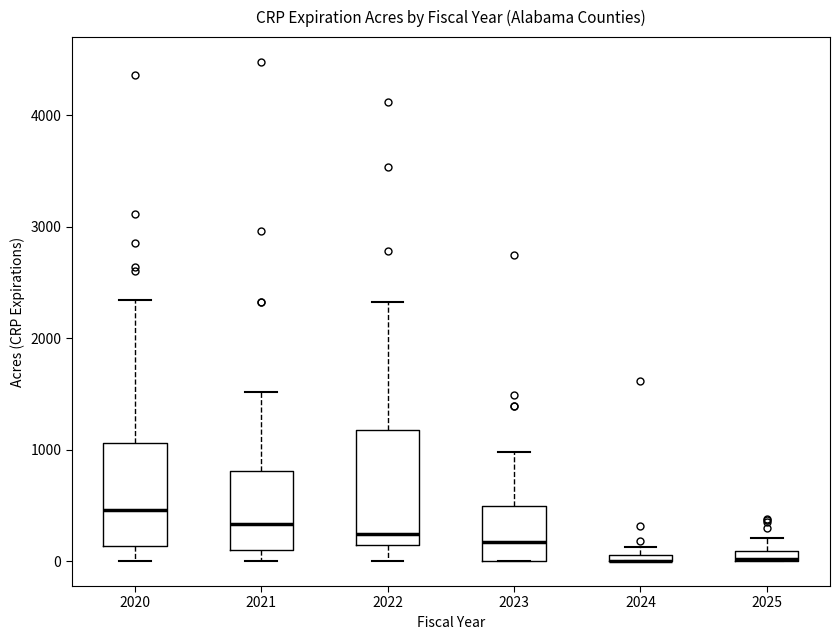

Comparing the boxes themselves (not the whiskers), which one is the tallest?

2022